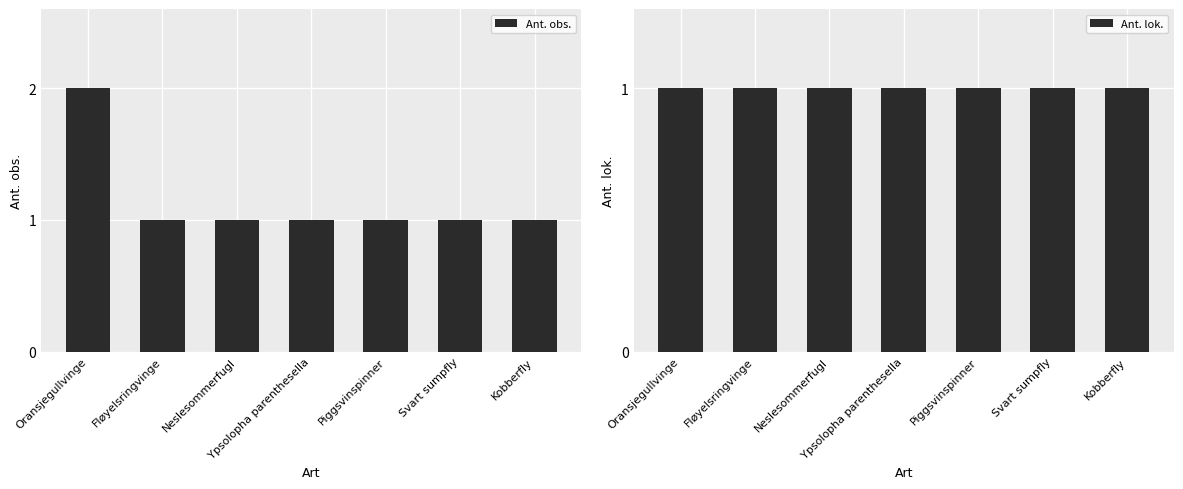

Which has a higher value, Svart sumpfly or Fløyelsringvinge?

Svart sumpfly